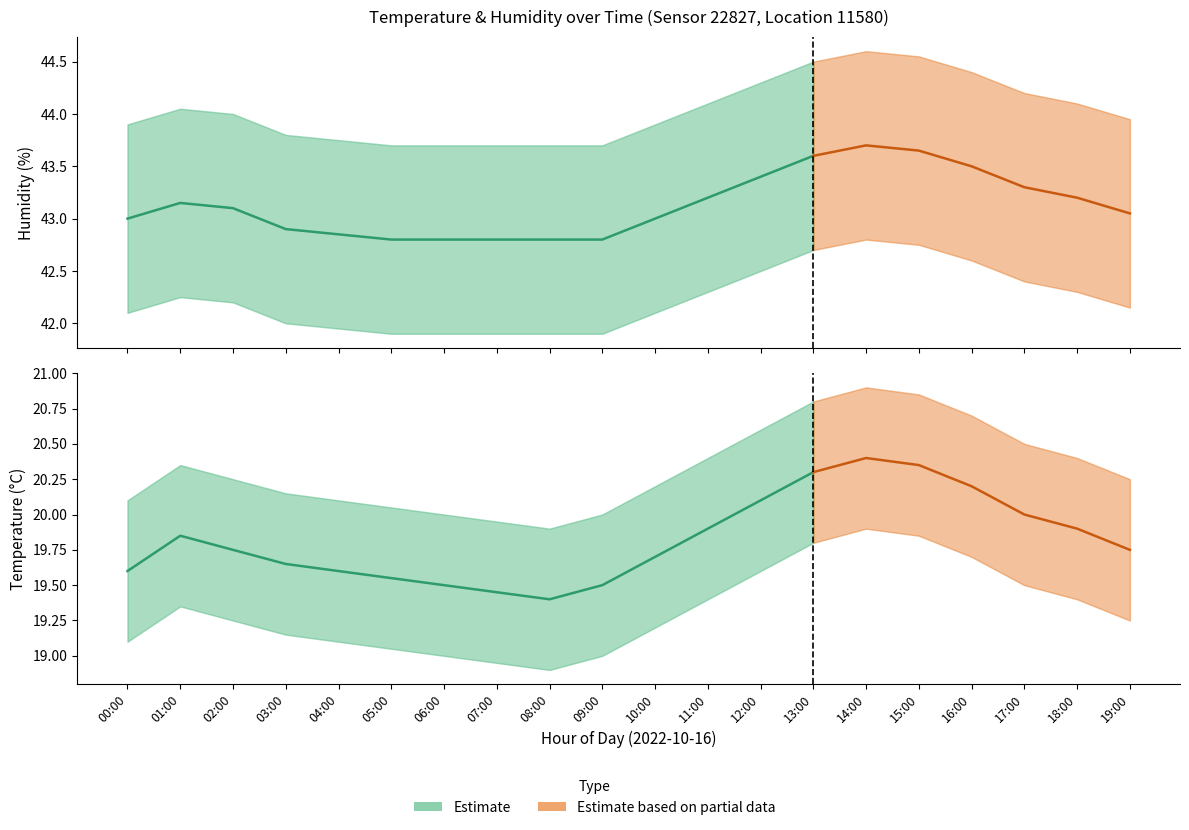

What is the value of the hum_lower point at the 13th from the left?

42.5